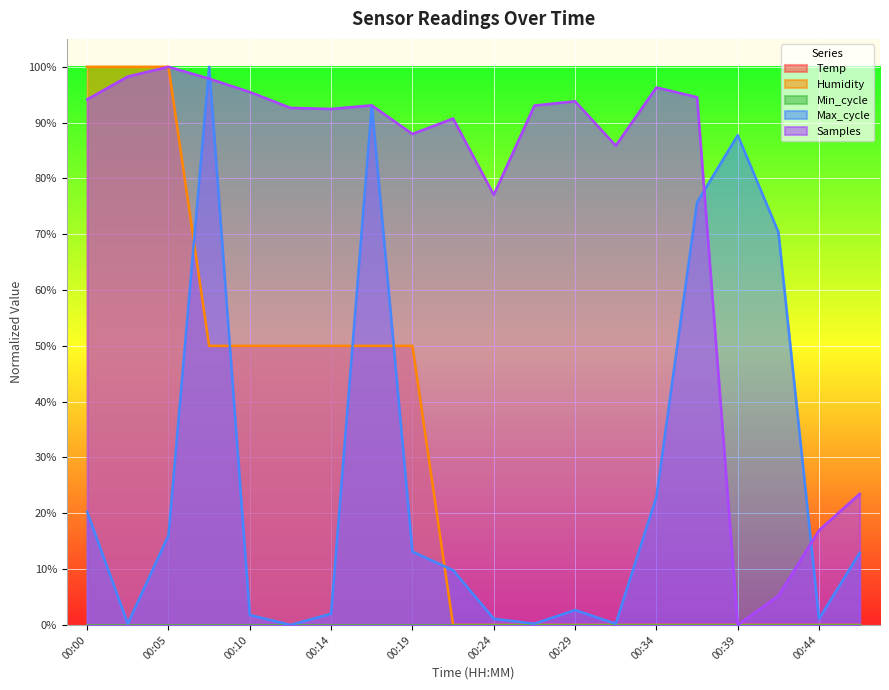

True or false: Humidity and Samples cross at least once.

False